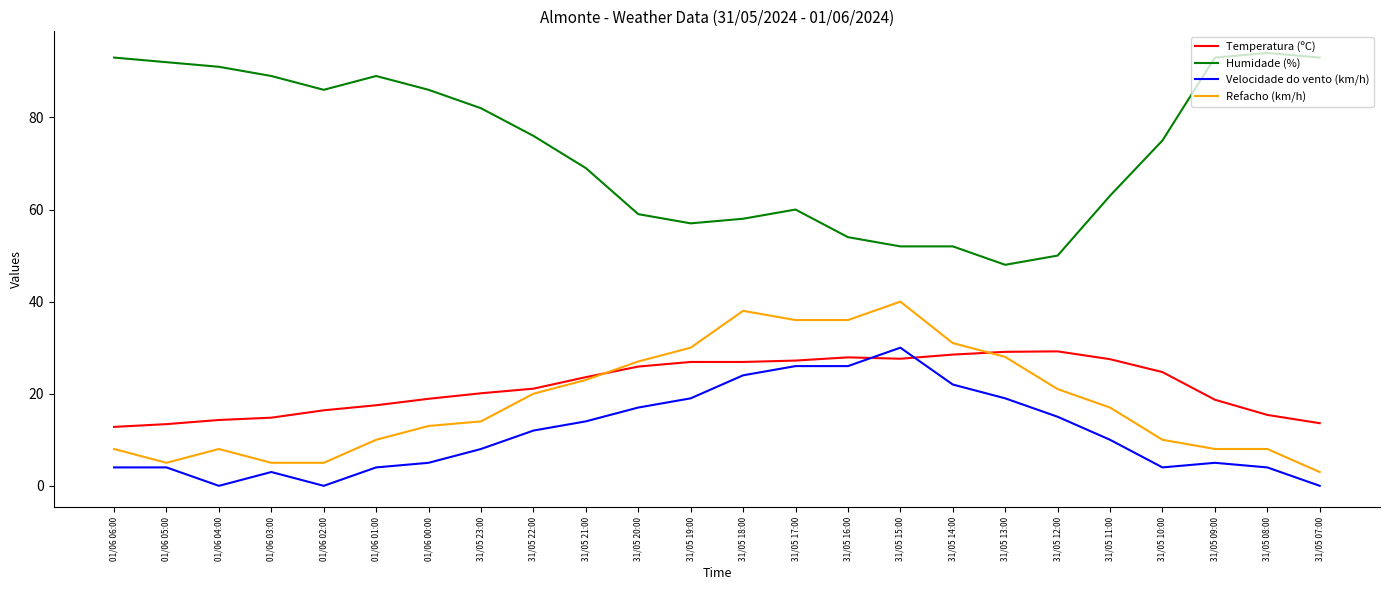

What is the lowest value of the Refacho (km/h) series?

3.0